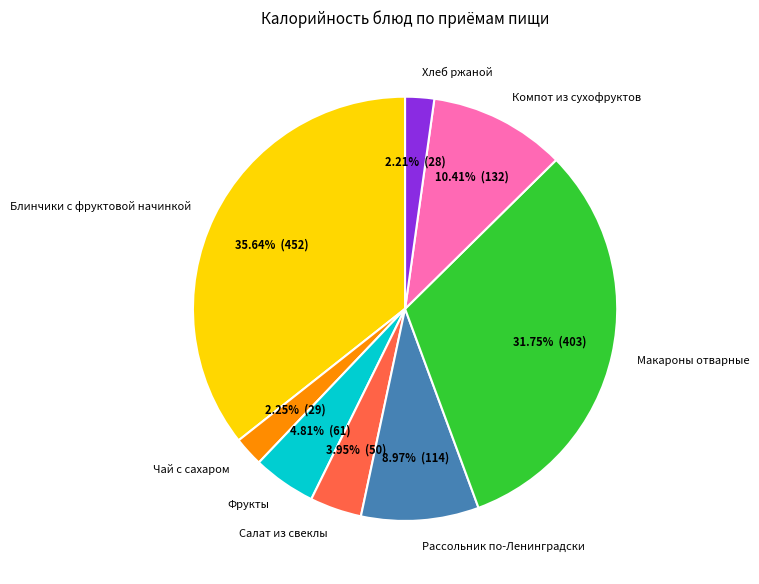

To the nearest percent, what is the combined percentage of Блинчики с фруктовой начинкой and Салат из свеклы?

40%